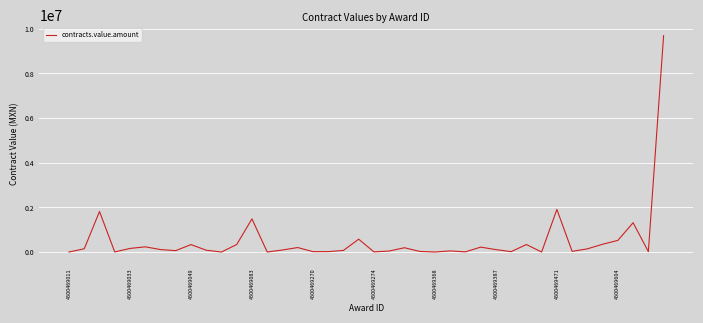

What is the greatest value displayed?

9689304.0